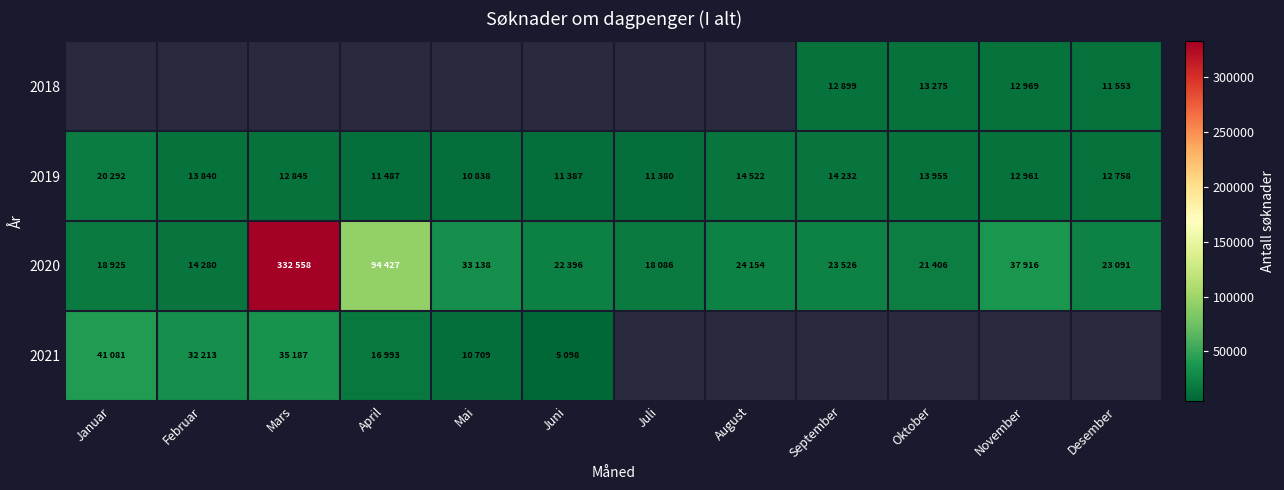

How many positive values does the 2021 series have?

6